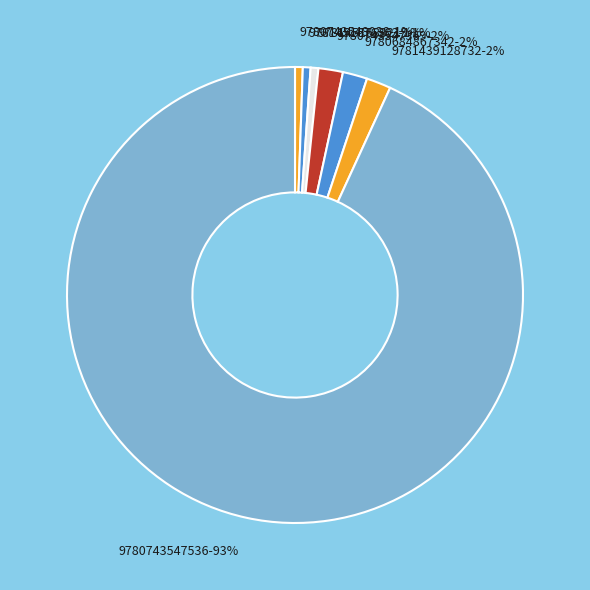

Between 9781451676303 and 9780743547536, which is larger?

9780743547536